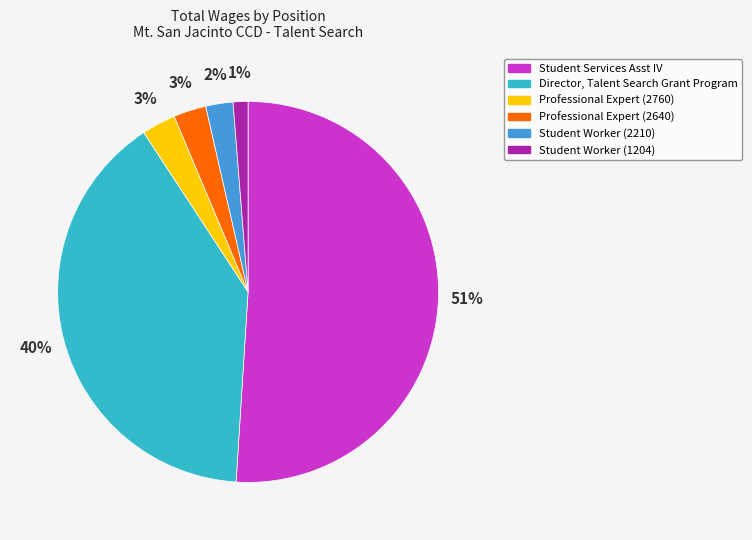

To the nearest percent, what is the difference between the largest and smallest slice percentages?

50%